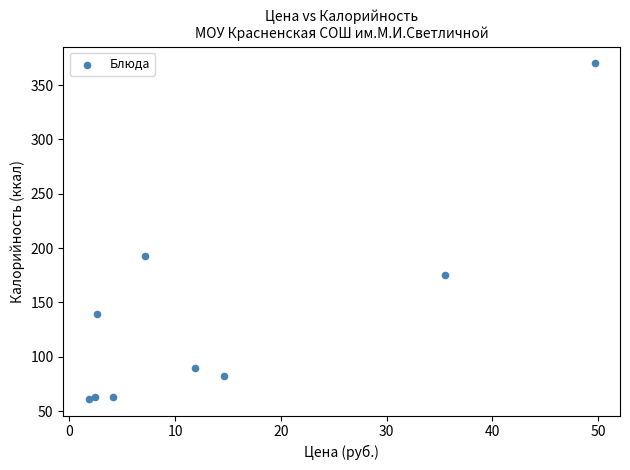

What is the range of X values (max minus min)?

47.9